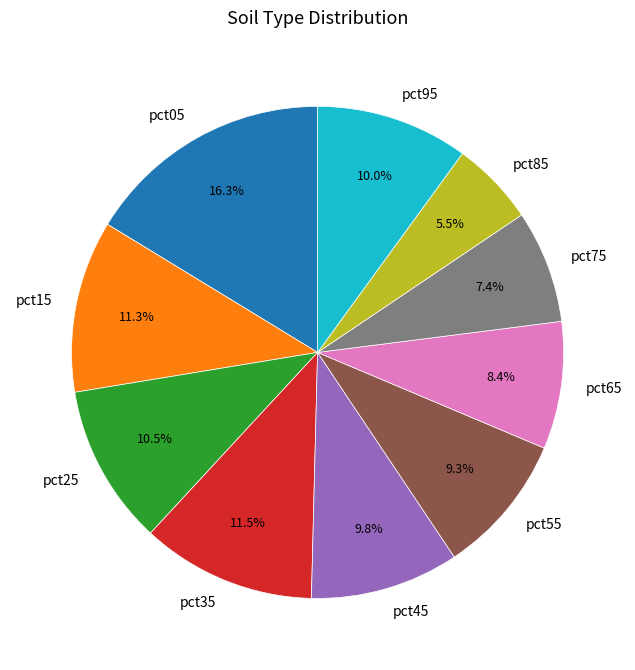

Do pct55 and pct75 together represent more than half of the pie?

No